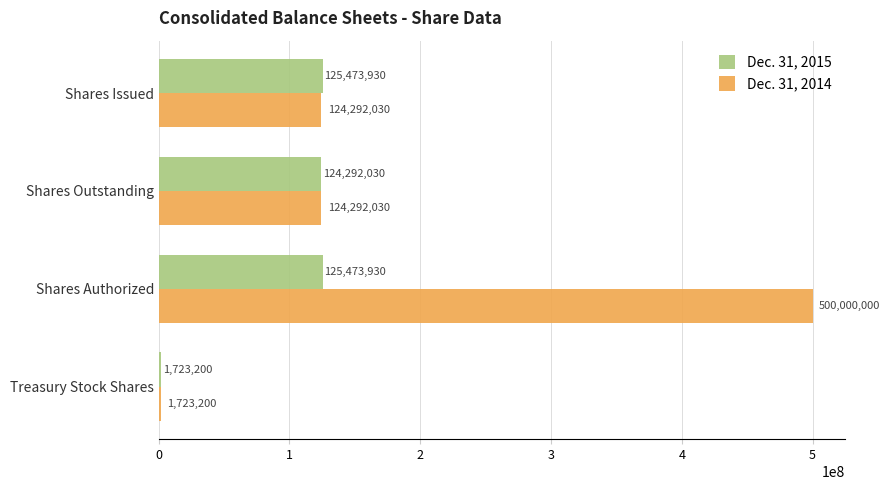

What is the minimum value shown in the chart?

1723200